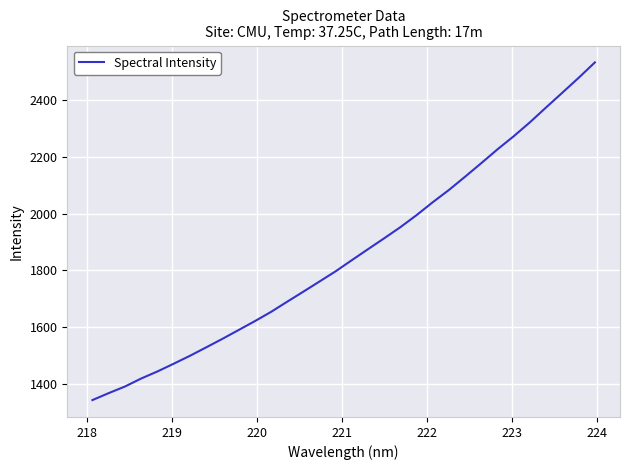

What is the difference between the maximum and minimum values?

1189.8